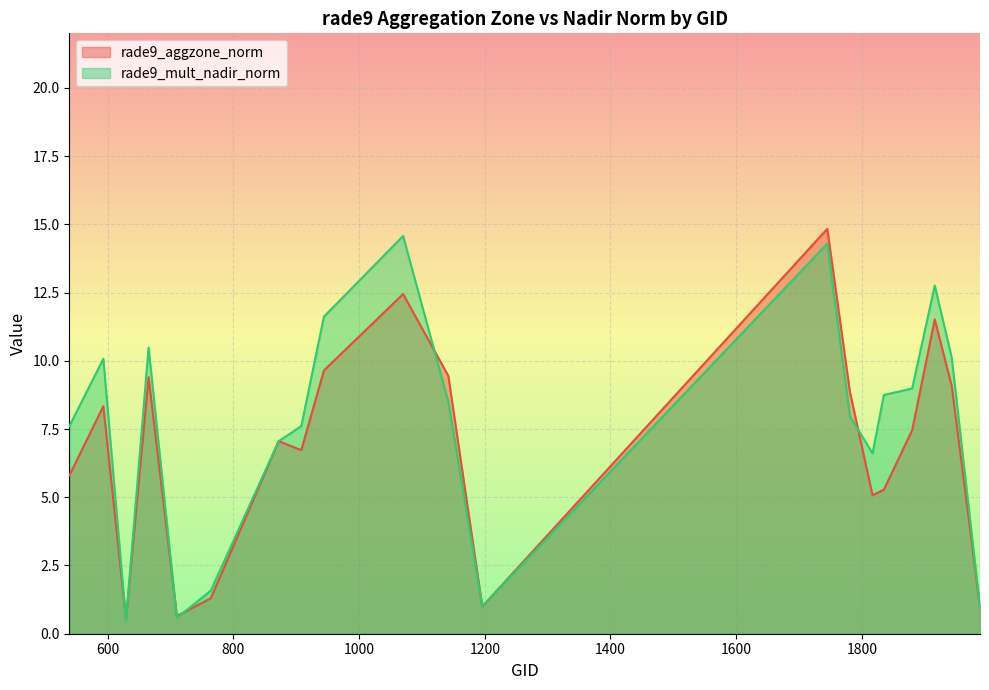

Does the chart display data point markers on the line(s)?

No